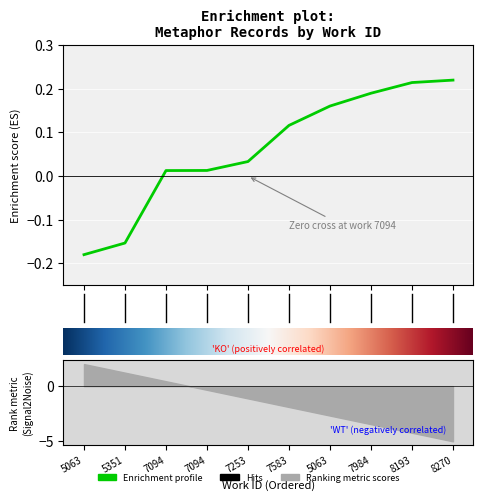

True or false: the data has more than 0 interior local peaks.

False